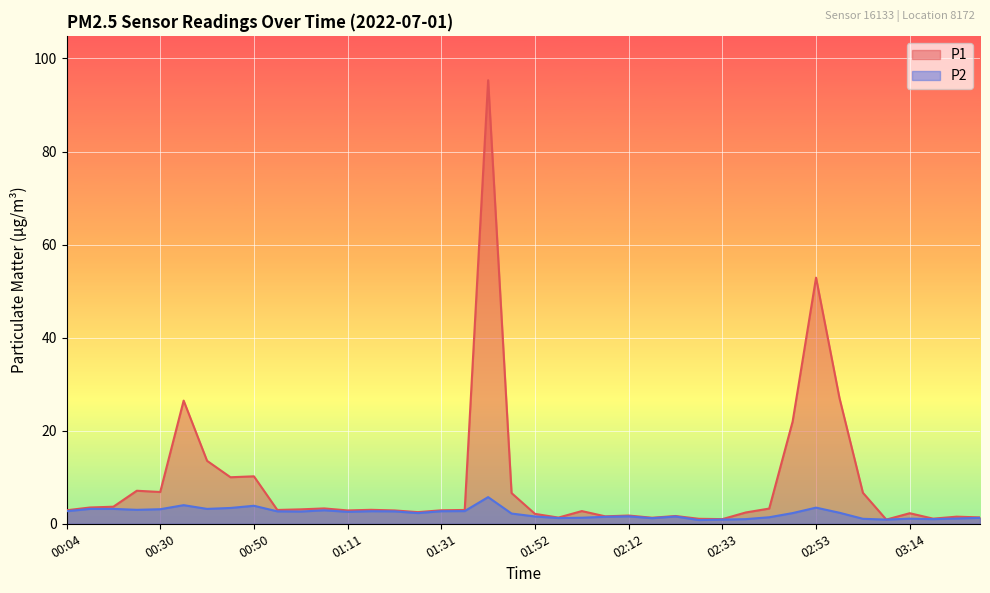

List the series in order of their overall mean, lowest first.

P2, P1